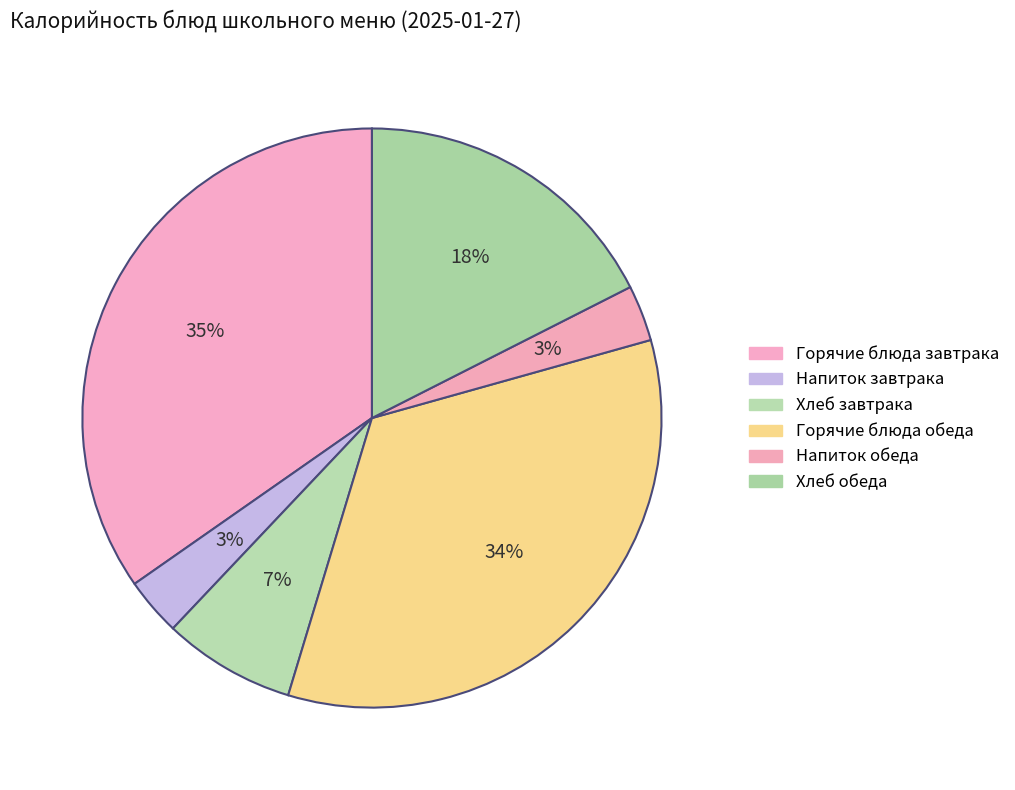

How many segments does this pie chart have?

6